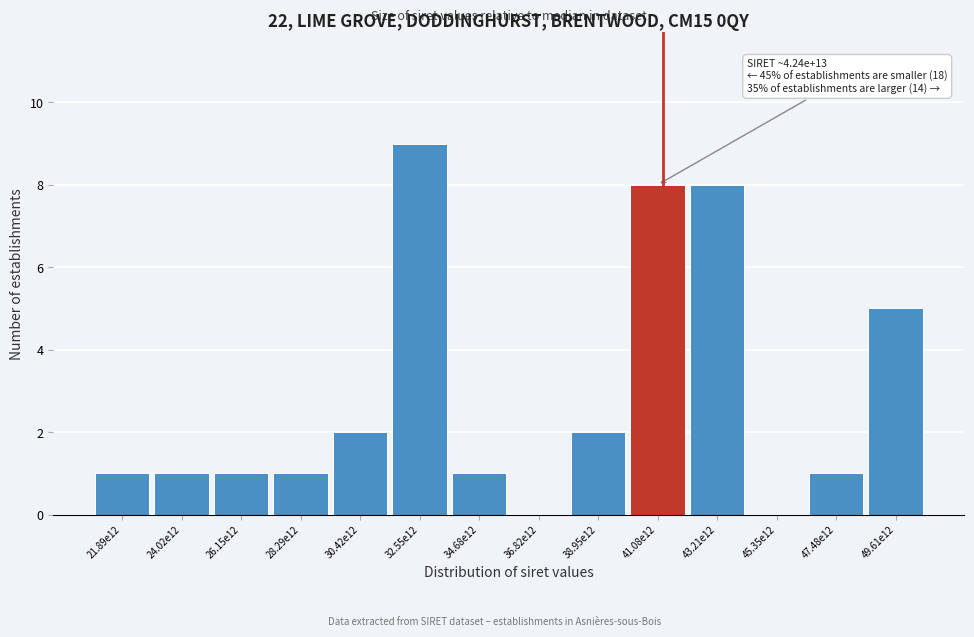

Reading left to right, extract all data points from this chart.

21.89e12=1	24.02e12=1	26.15e12=1	28.29e12=1	30.42e12=2	32.55e12=9	34.68e12=1	36.82e12=0	38.95e12=2	41.08e12=8	43.21e12=8	45.35e12=0	47.48e12=1	49.61e12=5